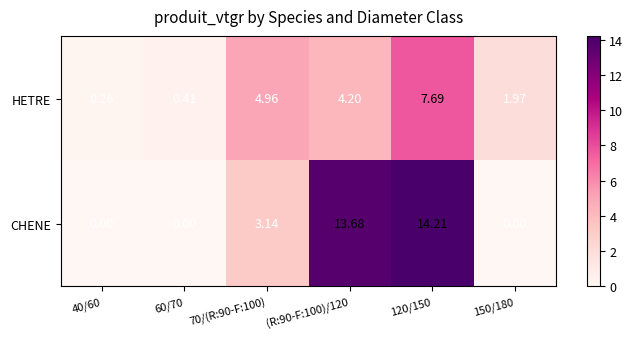

At how many categories does at least one series exceed 4?

3